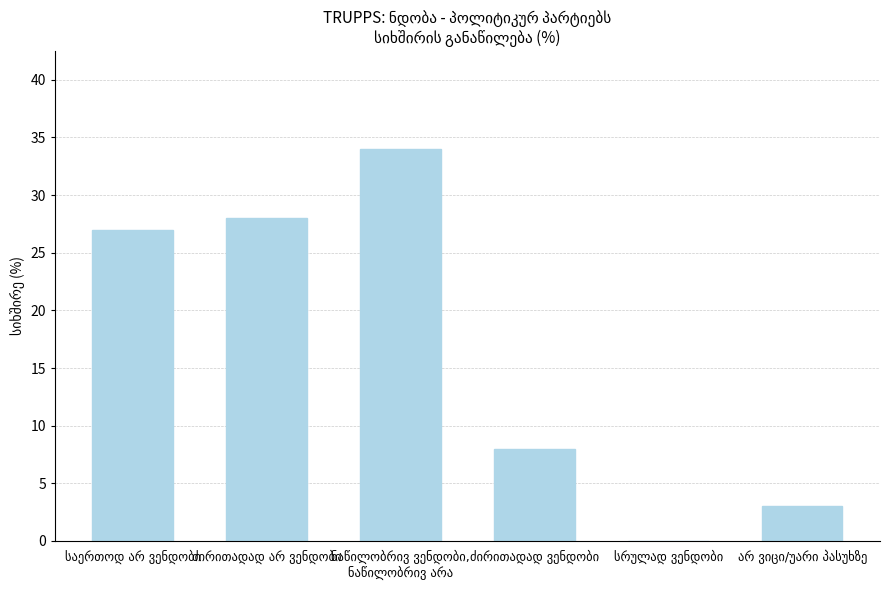

What is the maximum value shown in the chart?

34